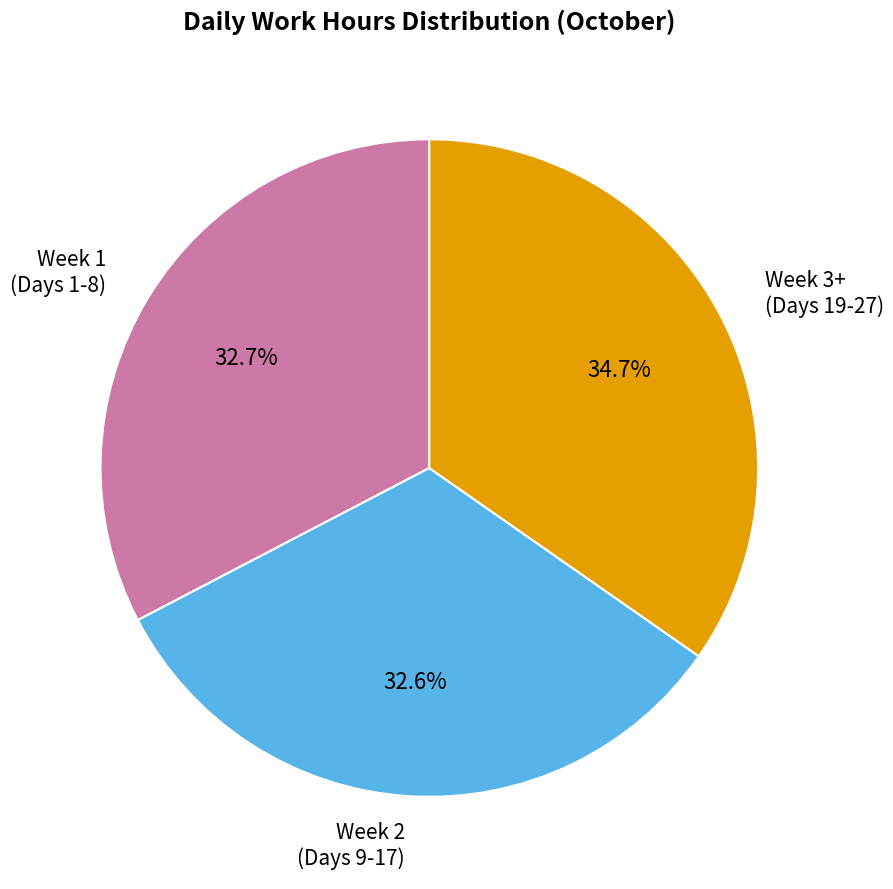

Which slice is the largest?

Week 3+ (Days 19-27)